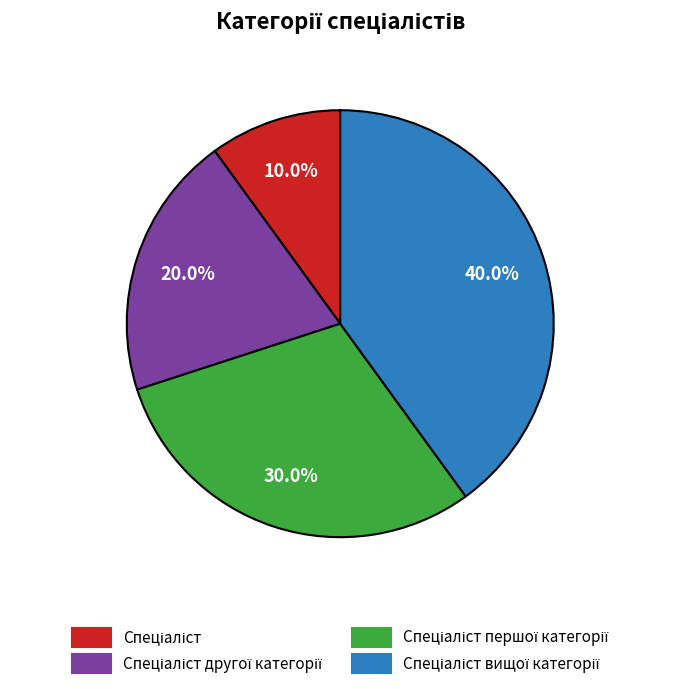

Is there any slice that represents more than half of the pie?

No